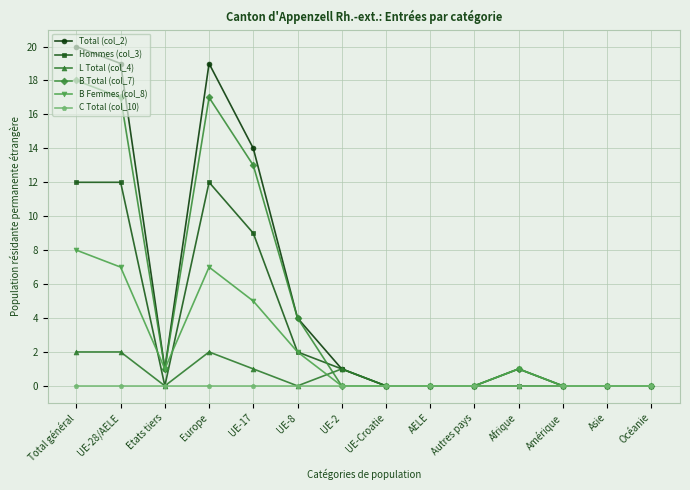

Reading left to right, extract all data points from this chart.

Total (col_2): Total général=20	UE-28/AELE=19	Etats tiers=1	Europe=19	UE-17=14	UE-8=4	UE-2=1	UE-Croatie=0	AELE=0	Autres pays=0	Afrique=1	Amérique=0	Asie=0	Océanie=0
Hommes (col_3): Total général=12	UE-28/AELE=12	Etats tiers=0	Europe=12	UE-17=9	UE-8=2	UE-2=1	UE-Croatie=0	AELE=0	Autres pays=0	Afrique=0	Amérique=0	Asie=0	Océanie=0
L Total (col_4): Total général=2	UE-28/AELE=2	Etats tiers=0	Europe=2	UE-17=1	UE-8=0	UE-2=1	UE-Croatie=0	AELE=0	Autres pays=0	Afrique=0	Amérique=0	Asie=0	Océanie=0
B Total (col_7): Total général=18	UE-28/AELE=17	Etats tiers=1	Europe=17	UE-17=13	UE-8=4	UE-2=0	UE-Croatie=0	AELE=0	Autres pays=0	Afrique=1	Amérique=0	Asie=0	Océanie=0
B Femmes (col_8): Total général=8	UE-28/AELE=7	Etats tiers=1	Europe=7	UE-17=5	UE-8=2	UE-2=0	UE-Croatie=0	AELE=0	Autres pays=0	Afrique=1	Amérique=0	Asie=0	Océanie=0
C Total (col_10): Total général=0	UE-28/AELE=0	Etats tiers=0	Europe=0	UE-17=0	UE-8=0	UE-2=0	UE-Croatie=0	AELE=0	Autres pays=0	Afrique=0	Amérique=0	Asie=0	Océanie=0